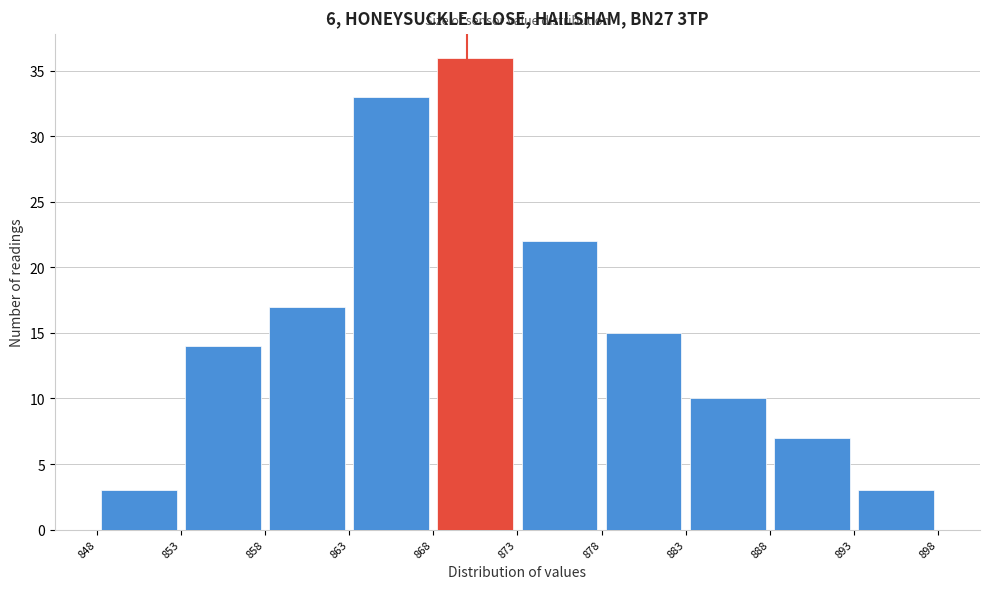

Reading left to right, transcribe this chart: for each bar, give the range it covers on the x-axis and its height. The values are not printed on the chart, so give them approximately, as read against the axis.

848 to 853: 3
853 to 858: 14
858 to 863: 17
863 to 868: 33
868 to 873: 36
873 to 878: 22
878 to 883: 15
883 to 888: 10
888 to 893: 7
893 to 898: 3